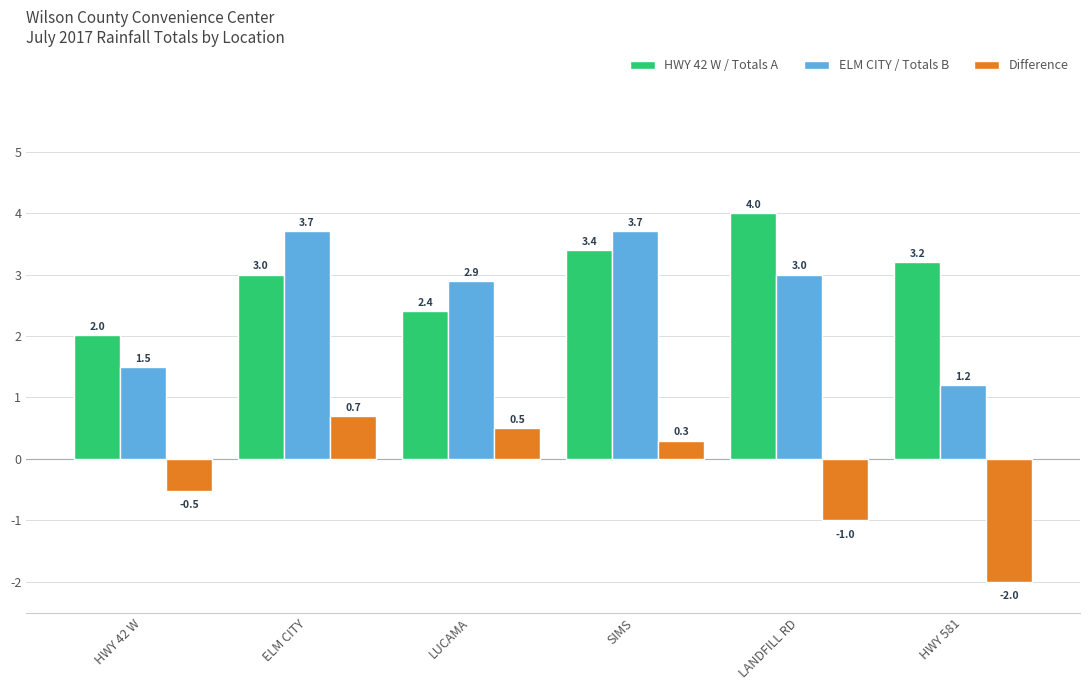

What is the smallest value displayed?

-2.0